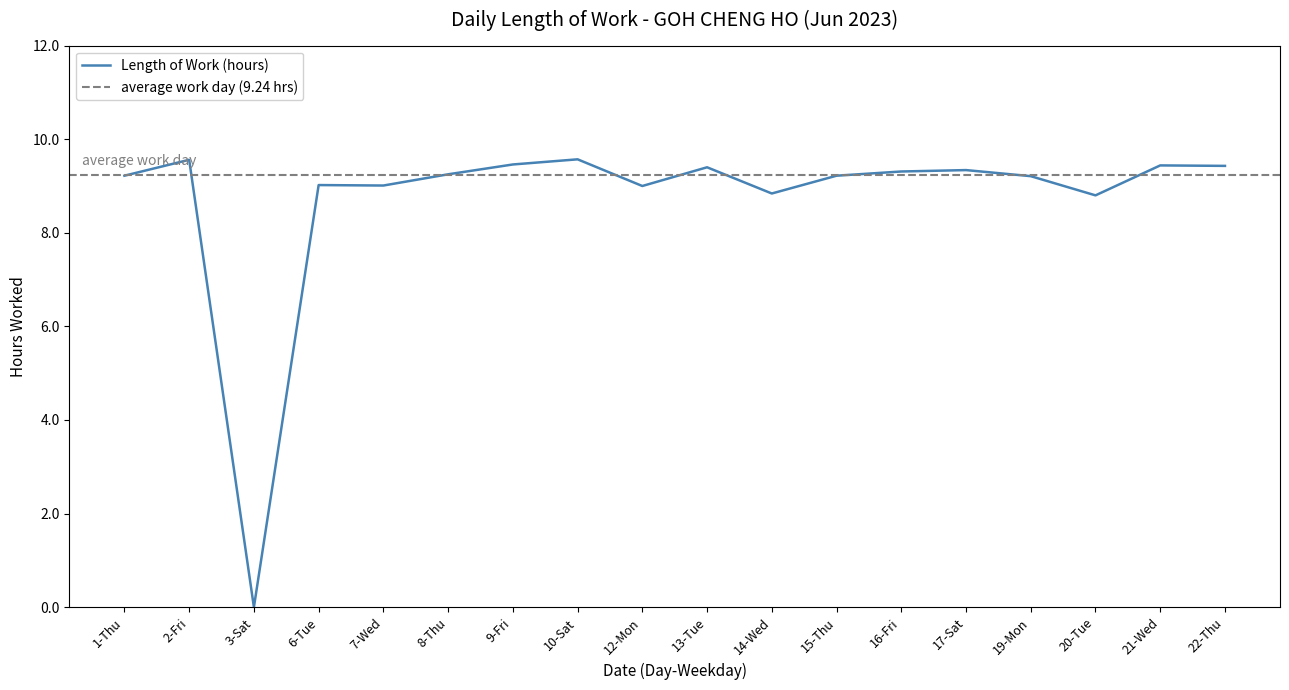

True or false: the data shows 5.4 at 20-Tue.

False